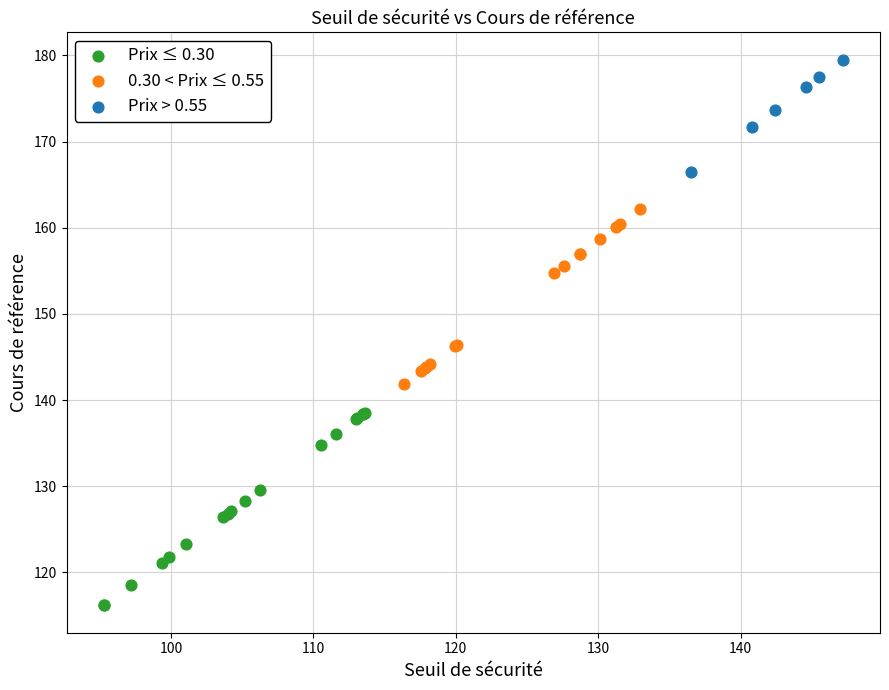

Which series has the largest Y range (max minus min)?

Prix ≤ 0.30